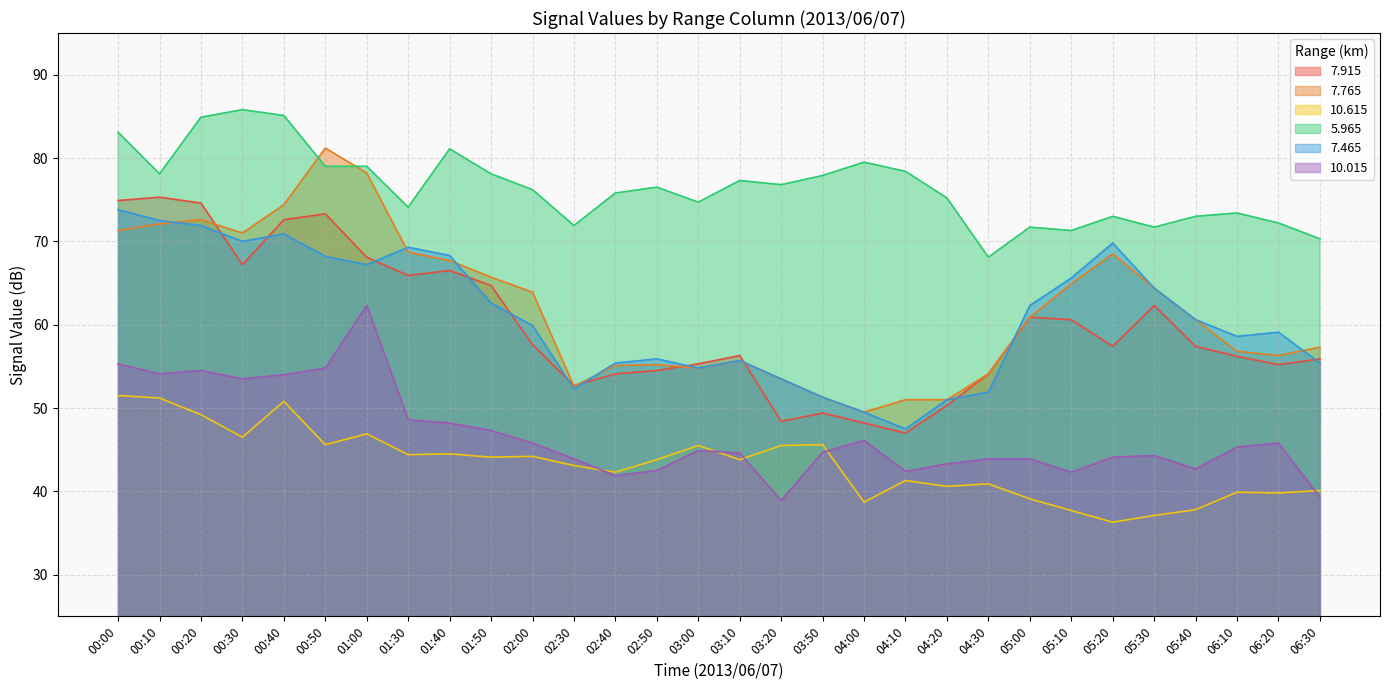

Which series has the largest total across all categories?

5.965